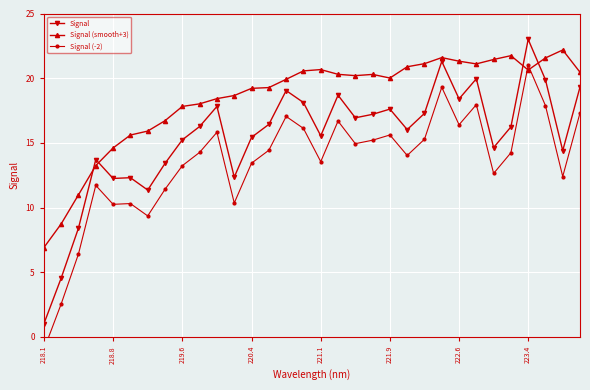

True or false: Signal (smooth+3) has a value of 20.7 at 221.1.

True